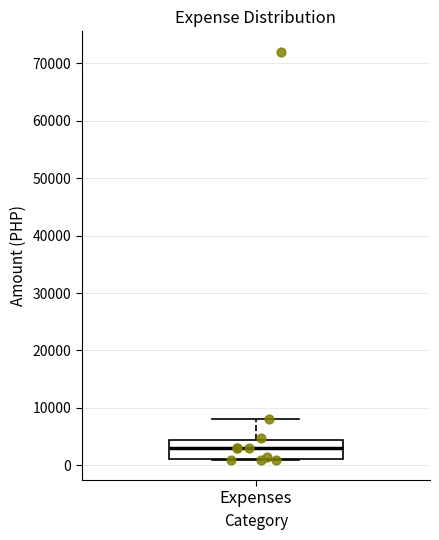

Where does the upper whisker of the box for Expenses end on the y-axis? The values are not printed on the chart, so give them approximately, as read against the axis.

8000